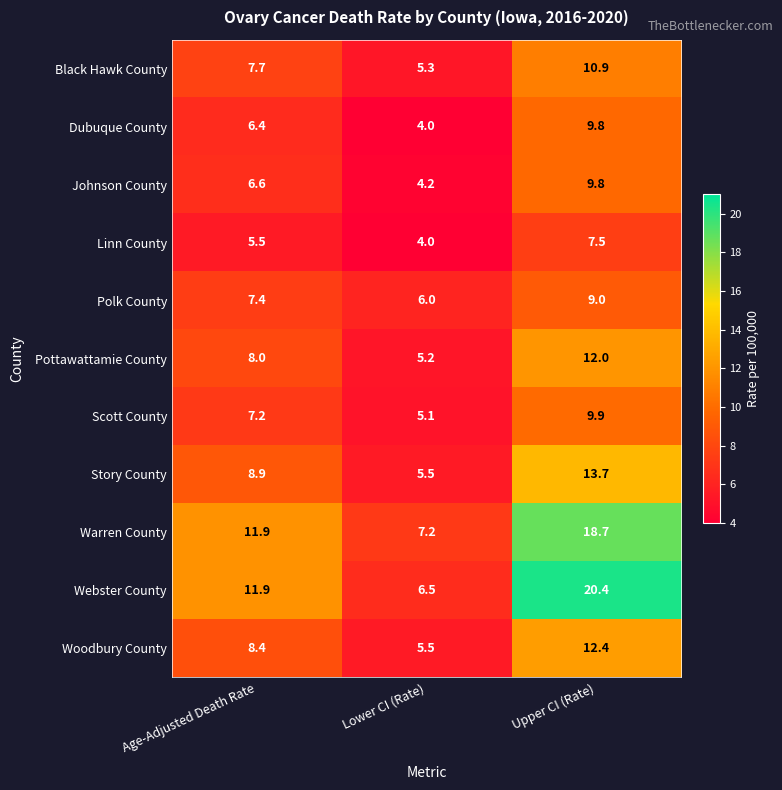

What is the approximate value of Black Hawk County at Age-Adjusted Death Rate?

7.7